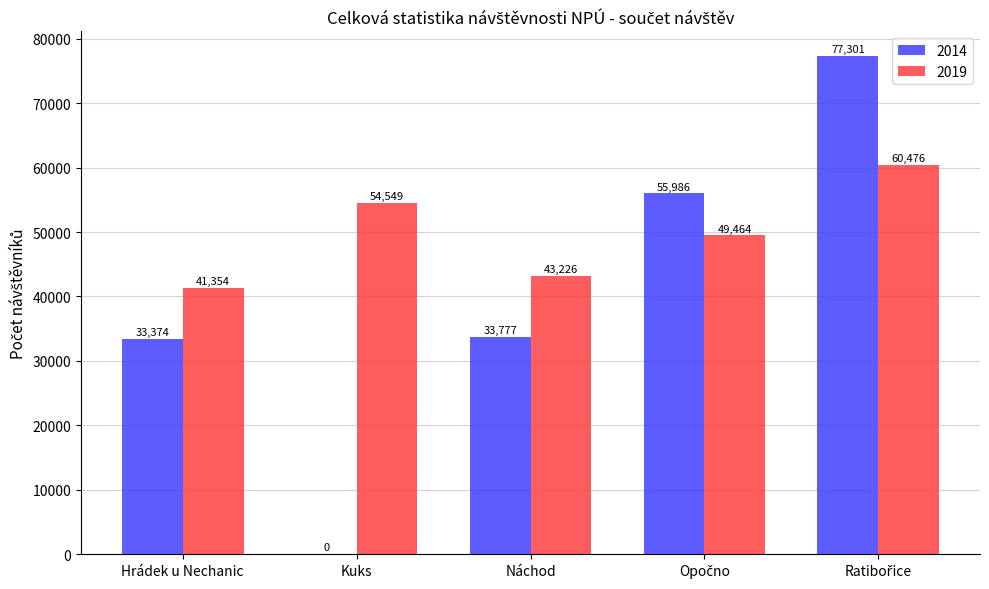

What is the maximum value shown in the chart?

77301